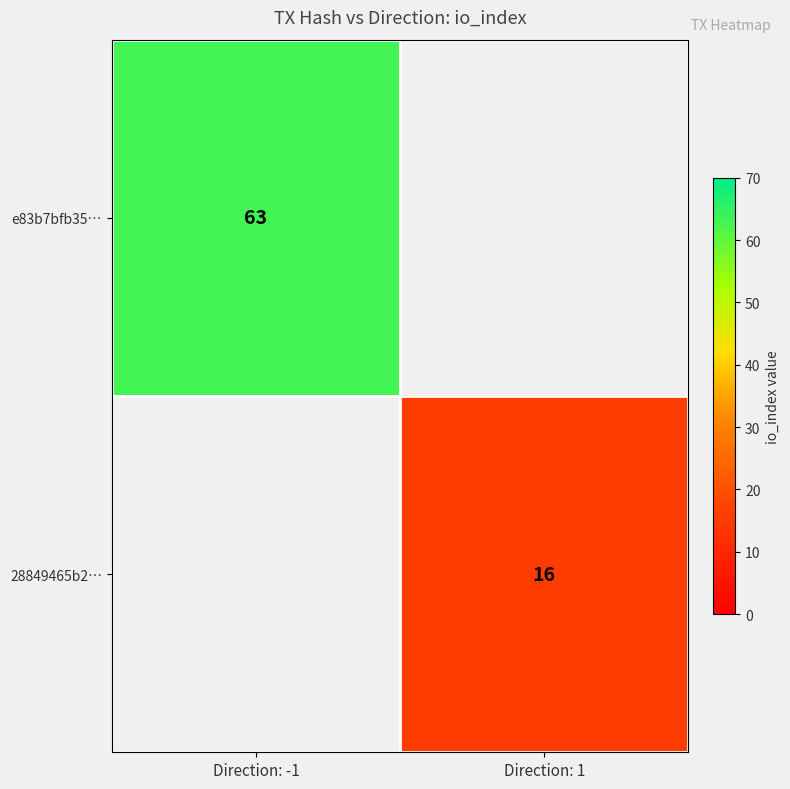

True or false: e83b7bfb35… has a value of 19.9 at Direction: -1.

False